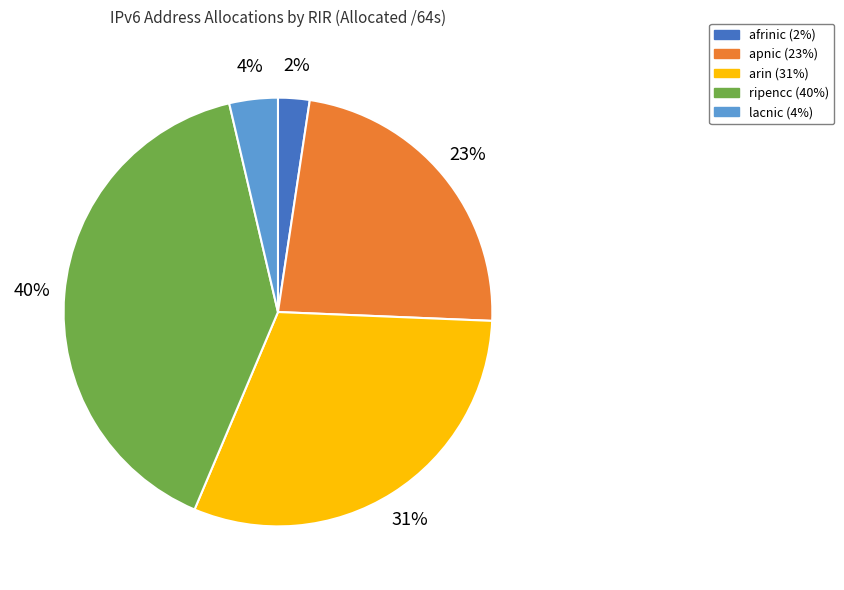

Does apnic represent more than half of the total?

No